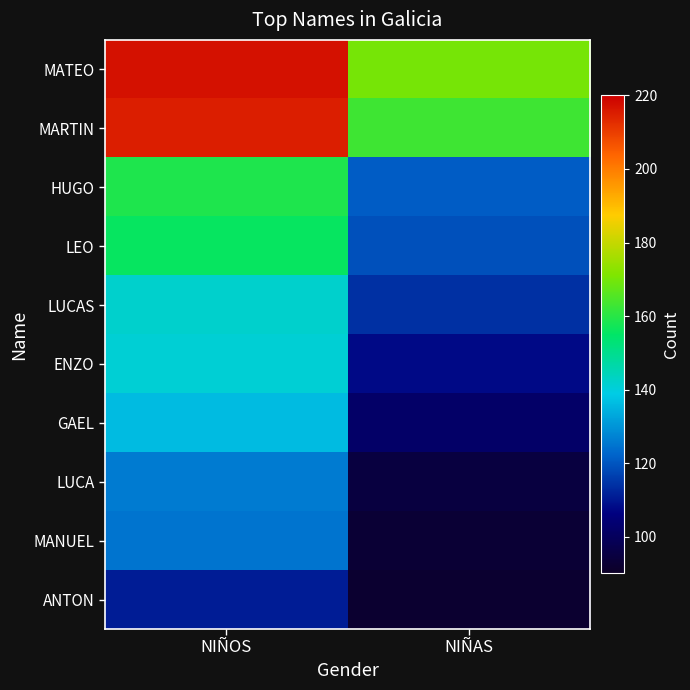

What is the total value across all series at NIÑAS?

1177